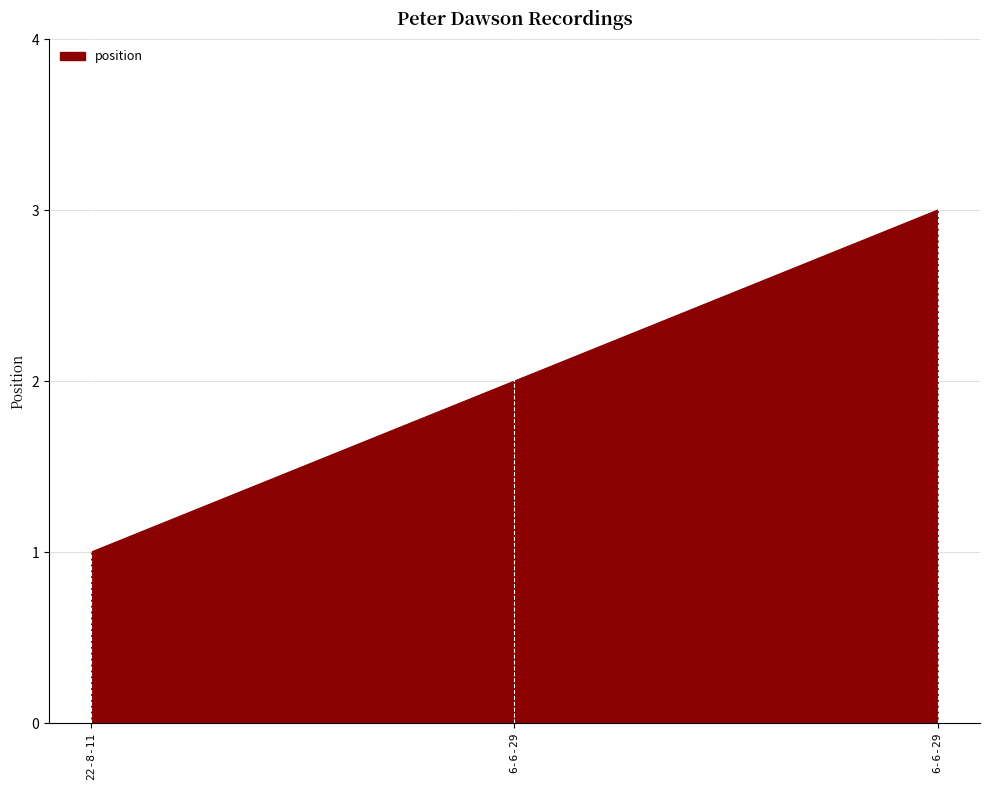

The chart shows a value of 1 at 22-8-11. True or false?

True